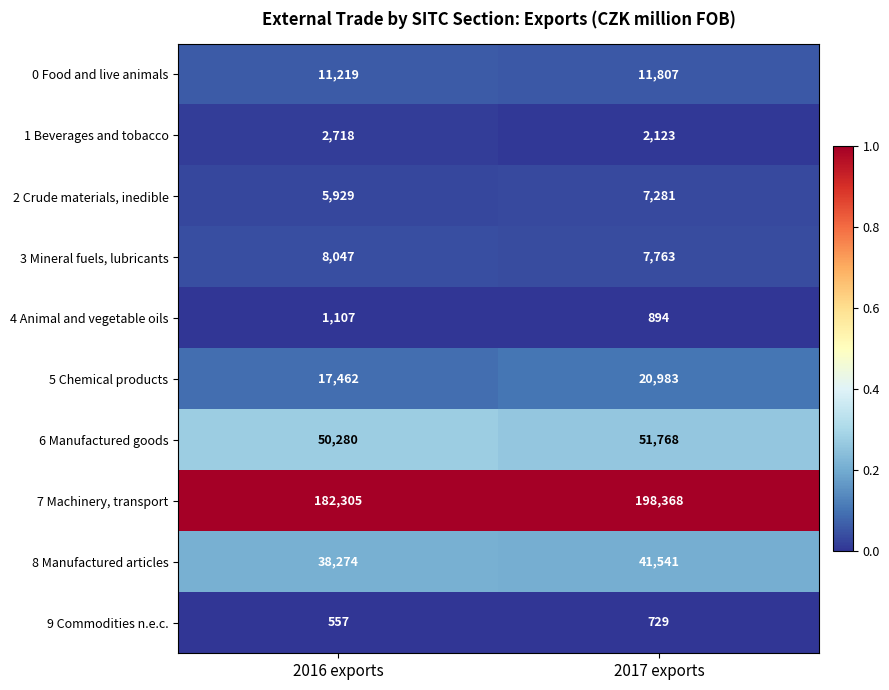

Which category has the highest value across all series?

2017 exports